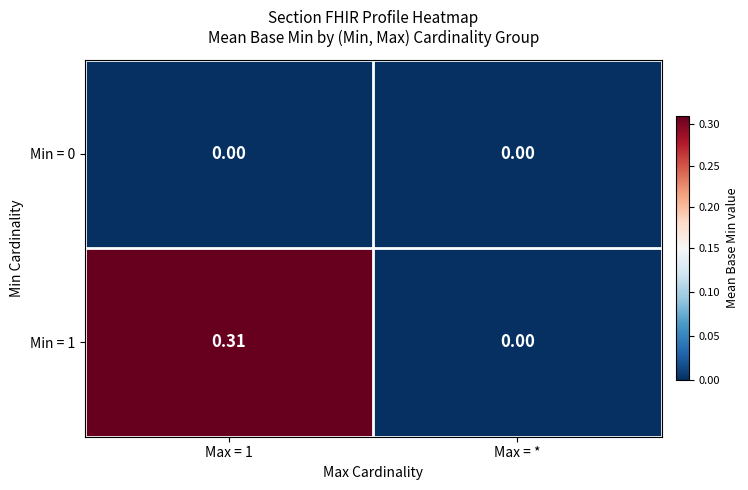

Is the value of Min = 0 at Max = * greater than the value of Min = 1 at Max = 1?

No